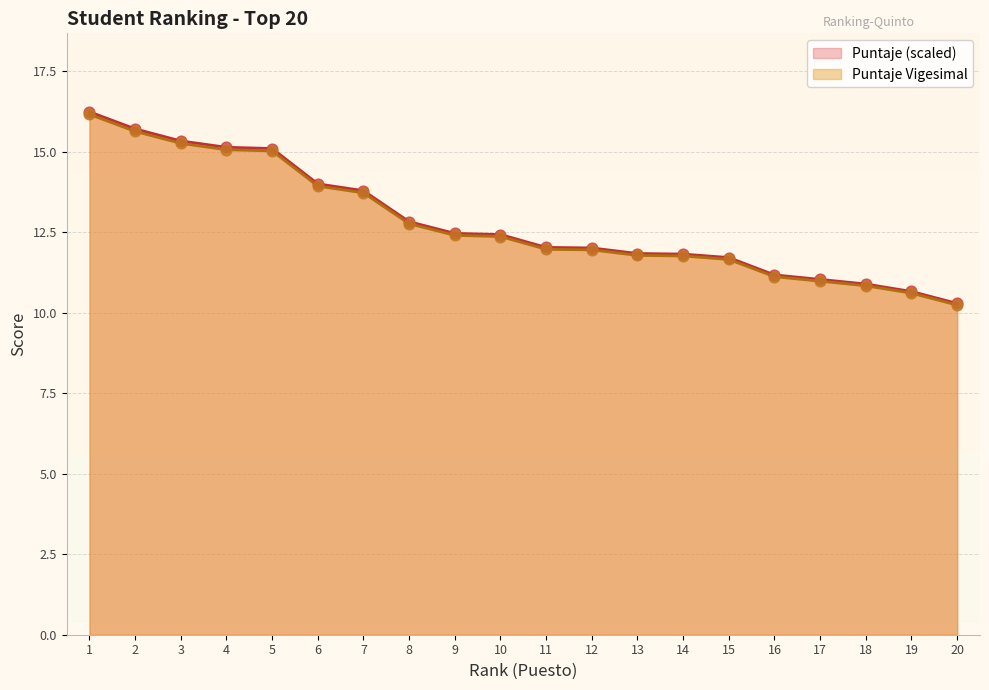

What is the total value across all series at 7?

27.5